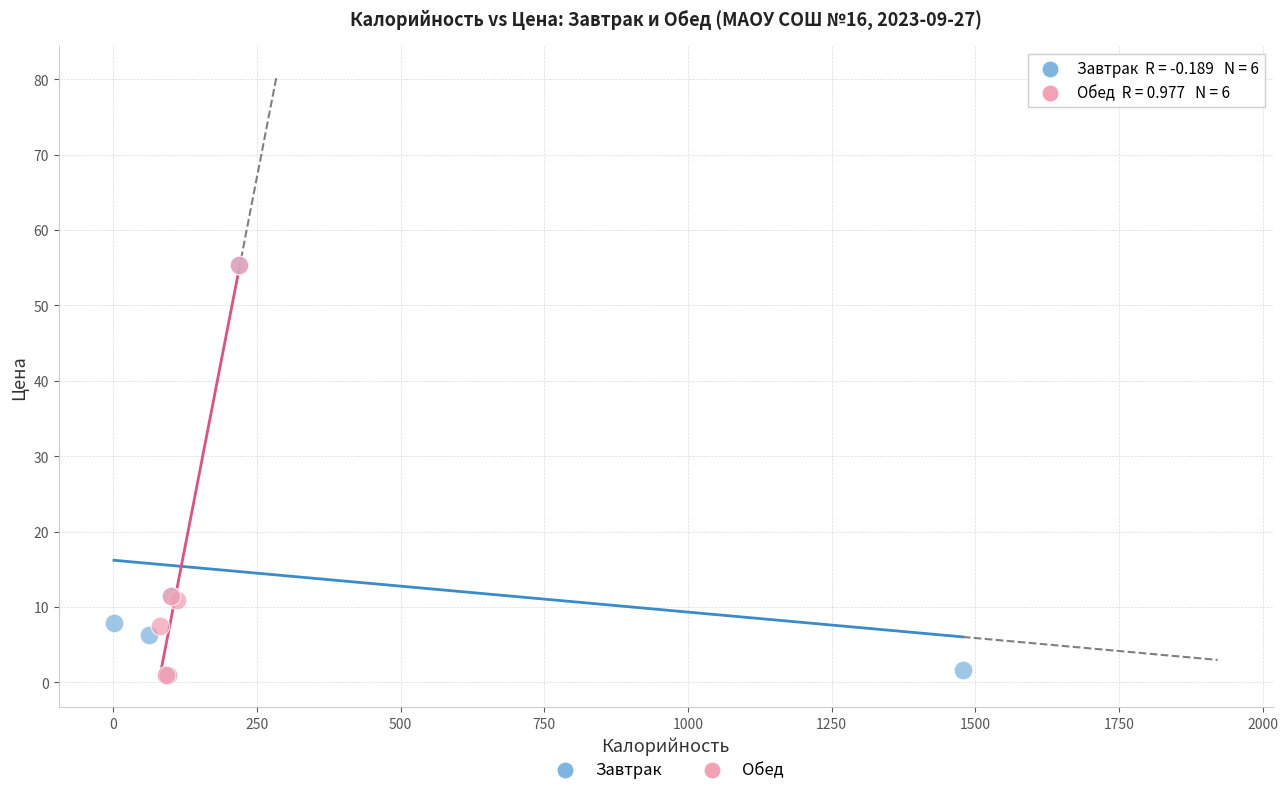

What are all the series names shown in the legend?

Завтрак, Обед